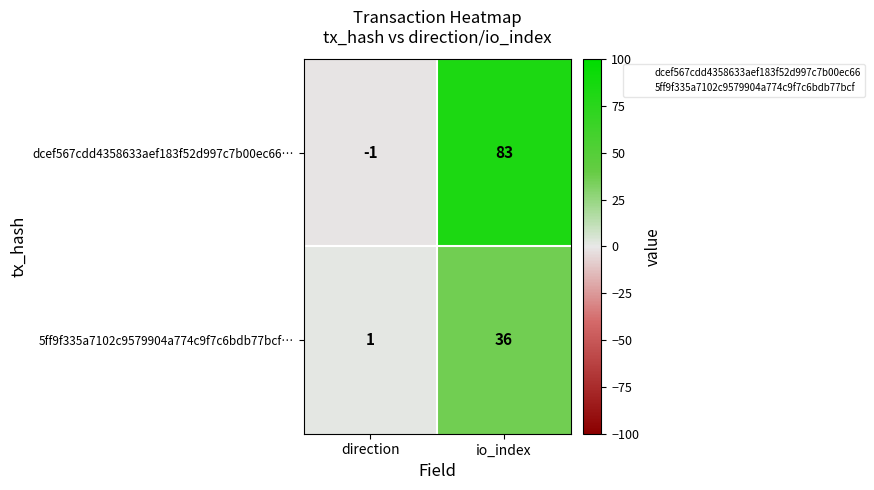

List the series in order of their overall mean, lowest first.

5ff9f335a7102c9579904a774c9f7c6bdb77bcf…, dcef567cdd4358633aef183f52d997c7b00ec66…